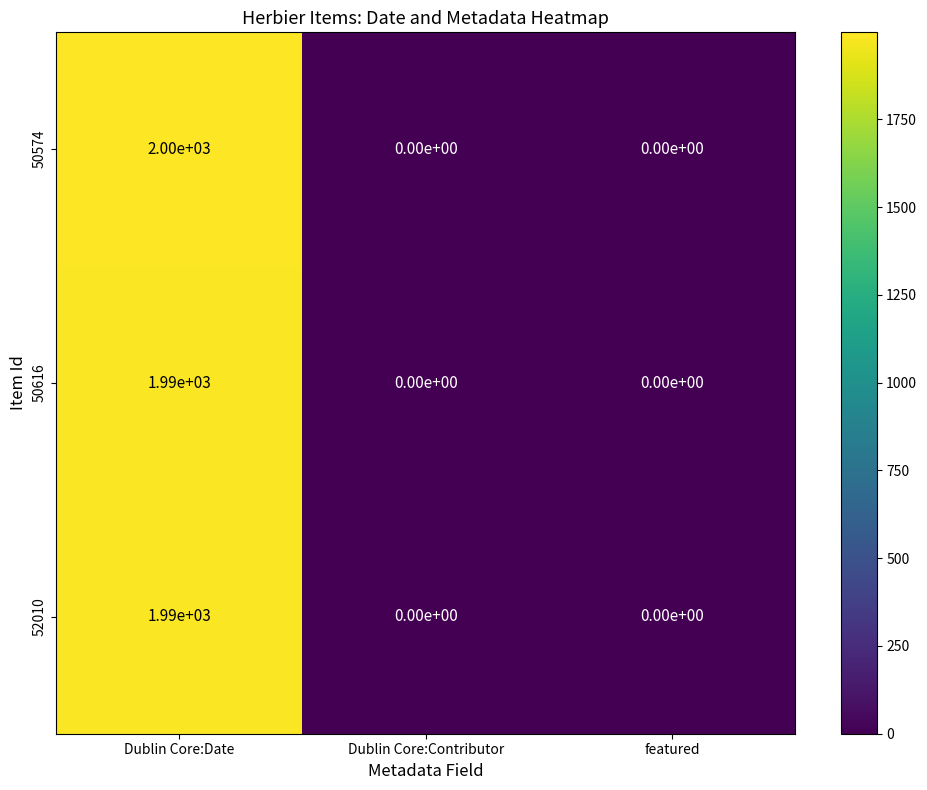

How many distinct data groups are displayed?

3